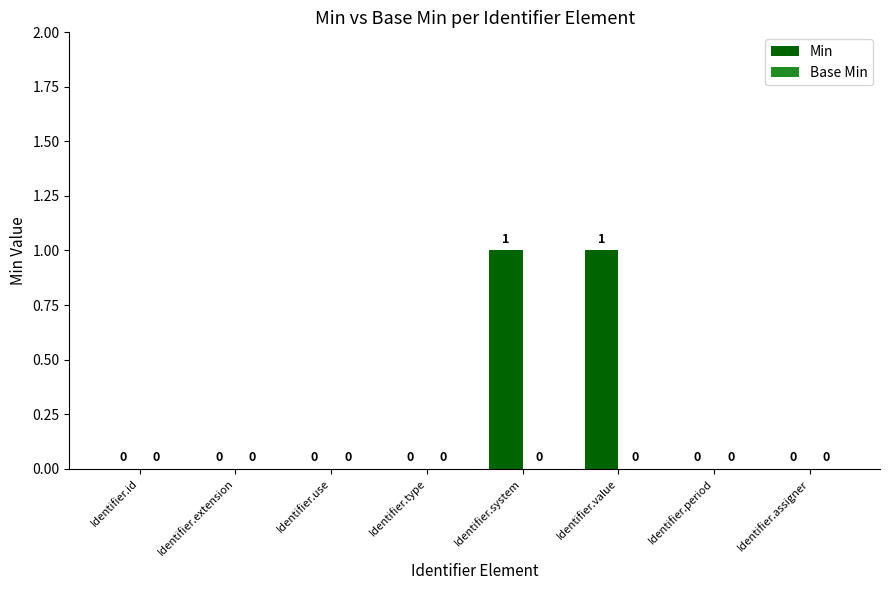

The value at Identifier.id is 0. True or false?

True